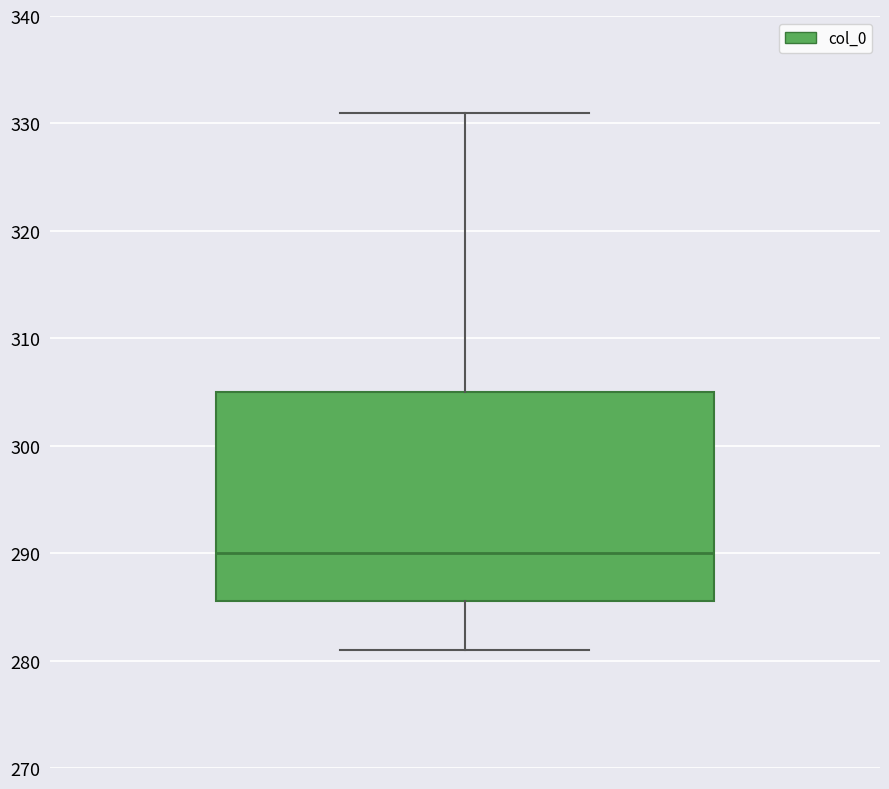

Where does the upper whisker of the box end on the y-axis? The values are not printed on the chart, so give them approximately, as read against the axis.

331